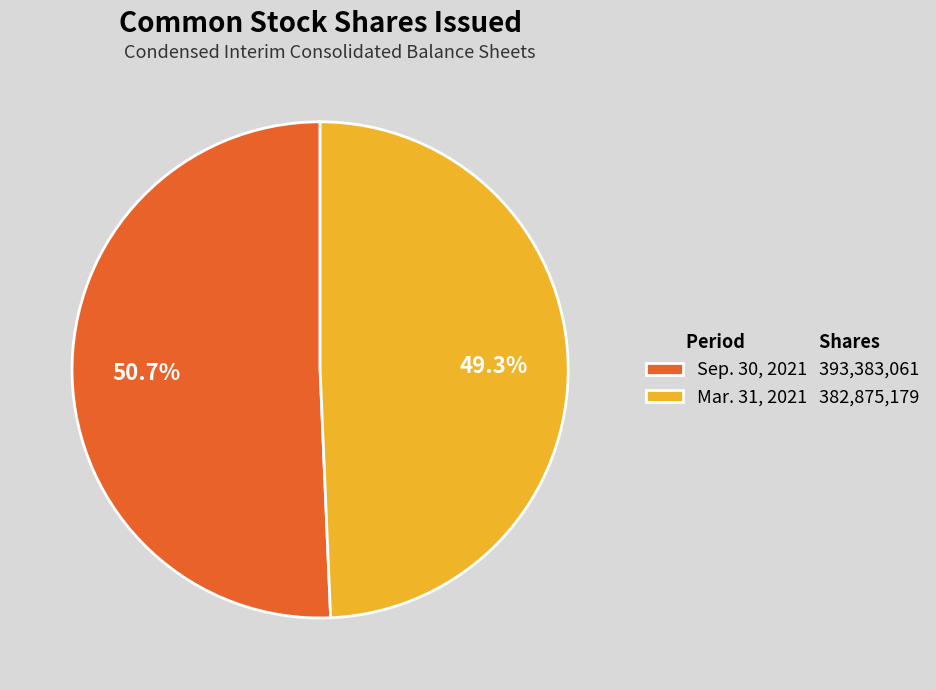

Which slice is the smallest?

Mar. 31, 2021